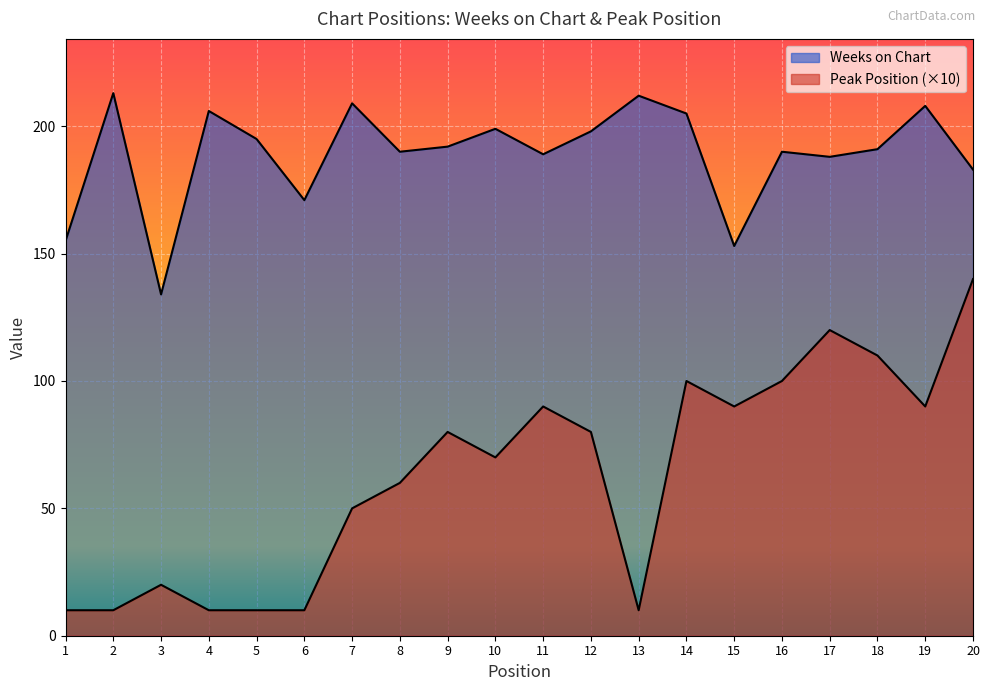

True or false: Peak Position and Weeks on Chart intersect in this chart.

False